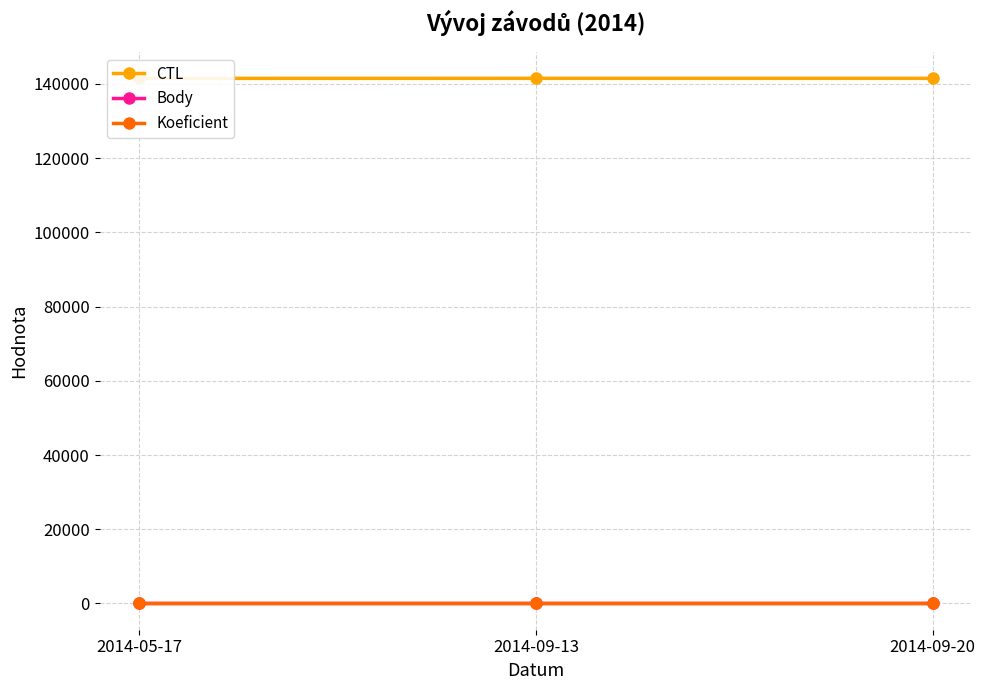

At which category is the sum across all series the highest?

2014-09-20